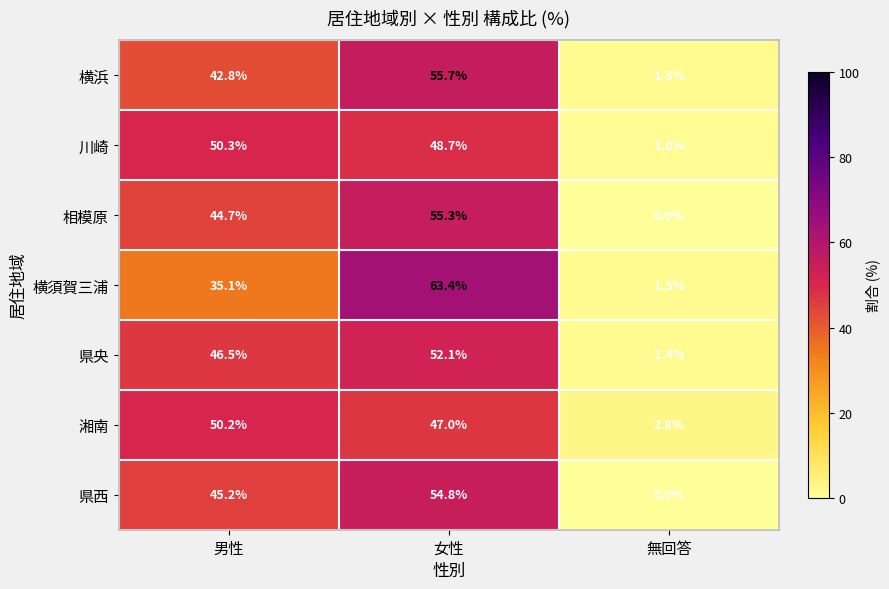

Reading left to right, what are all the values shown in this chart?

横浜: 42.8	55.7	1.5
川崎: 50.3	48.7	1.0
相模原: 44.7	55.3	0.0
横須賀三浦: 35.1	63.4	1.5
県央: 46.5	52.1	1.4
湘南: 50.2	47.0	2.8
県西: 45.2	54.8	0.0